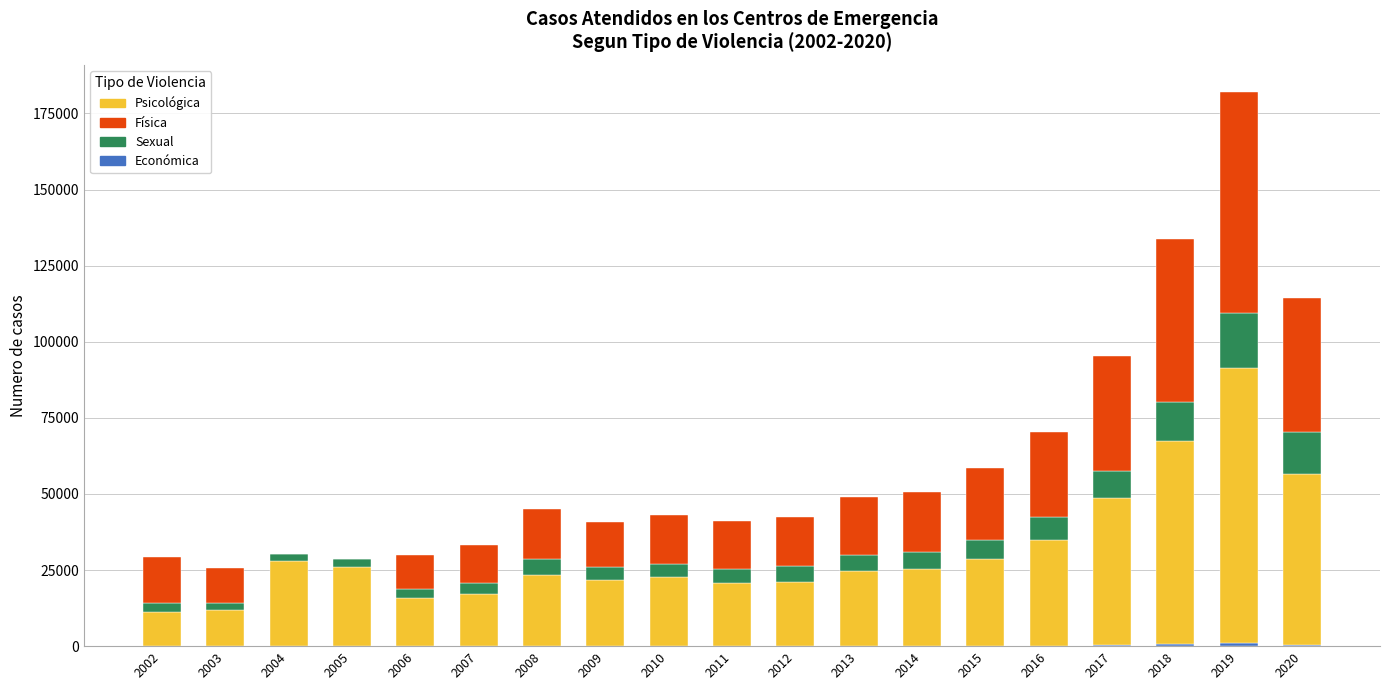

What is the total value across all series at 2004?

30280